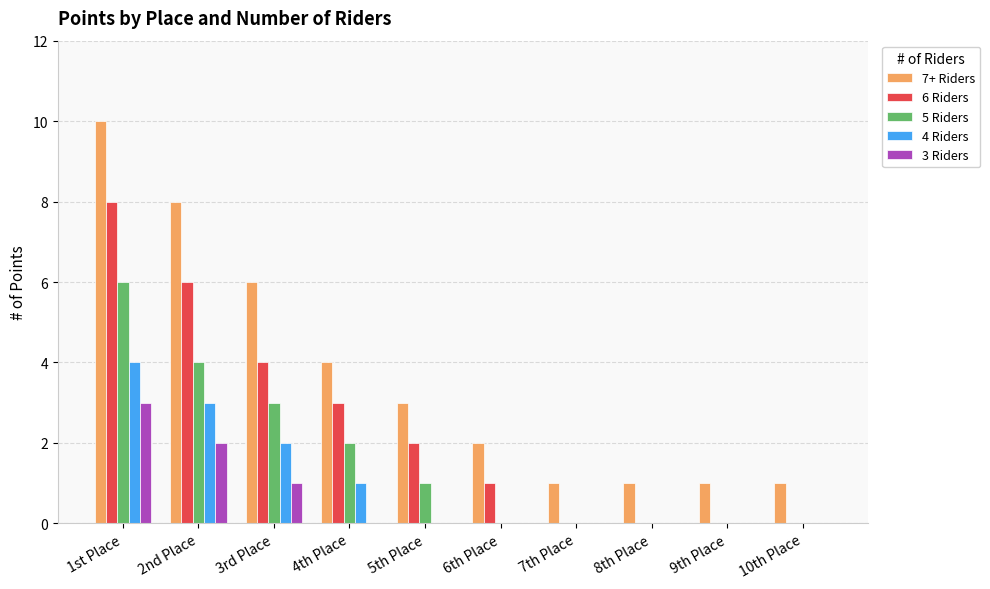

Reading left to right, transcribe all the data shown in this chart.

7+ Riders: 1st Place=10	2nd Place=8	3rd Place=6	4th Place=4	5th Place=3	6th Place=2	7th Place=1	8th Place=1	9th Place=1	10th Place=1
6 Riders: 1st Place=8	2nd Place=6	3rd Place=4	4th Place=3	5th Place=2	6th Place=1	7th Place=0	8th Place=0	9th Place=0	10th Place=0
5 Riders: 1st Place=6	2nd Place=4	3rd Place=3	4th Place=2	5th Place=1	6th Place=0	7th Place=0	8th Place=0	9th Place=0	10th Place=0
4 Riders: 1st Place=4	2nd Place=3	3rd Place=2	4th Place=1	5th Place=0	6th Place=0	7th Place=0	8th Place=0	9th Place=0	10th Place=0
3 Riders: 1st Place=3	2nd Place=2	3rd Place=1	4th Place=0	5th Place=0	6th Place=0	7th Place=0	8th Place=0	9th Place=0	10th Place=0